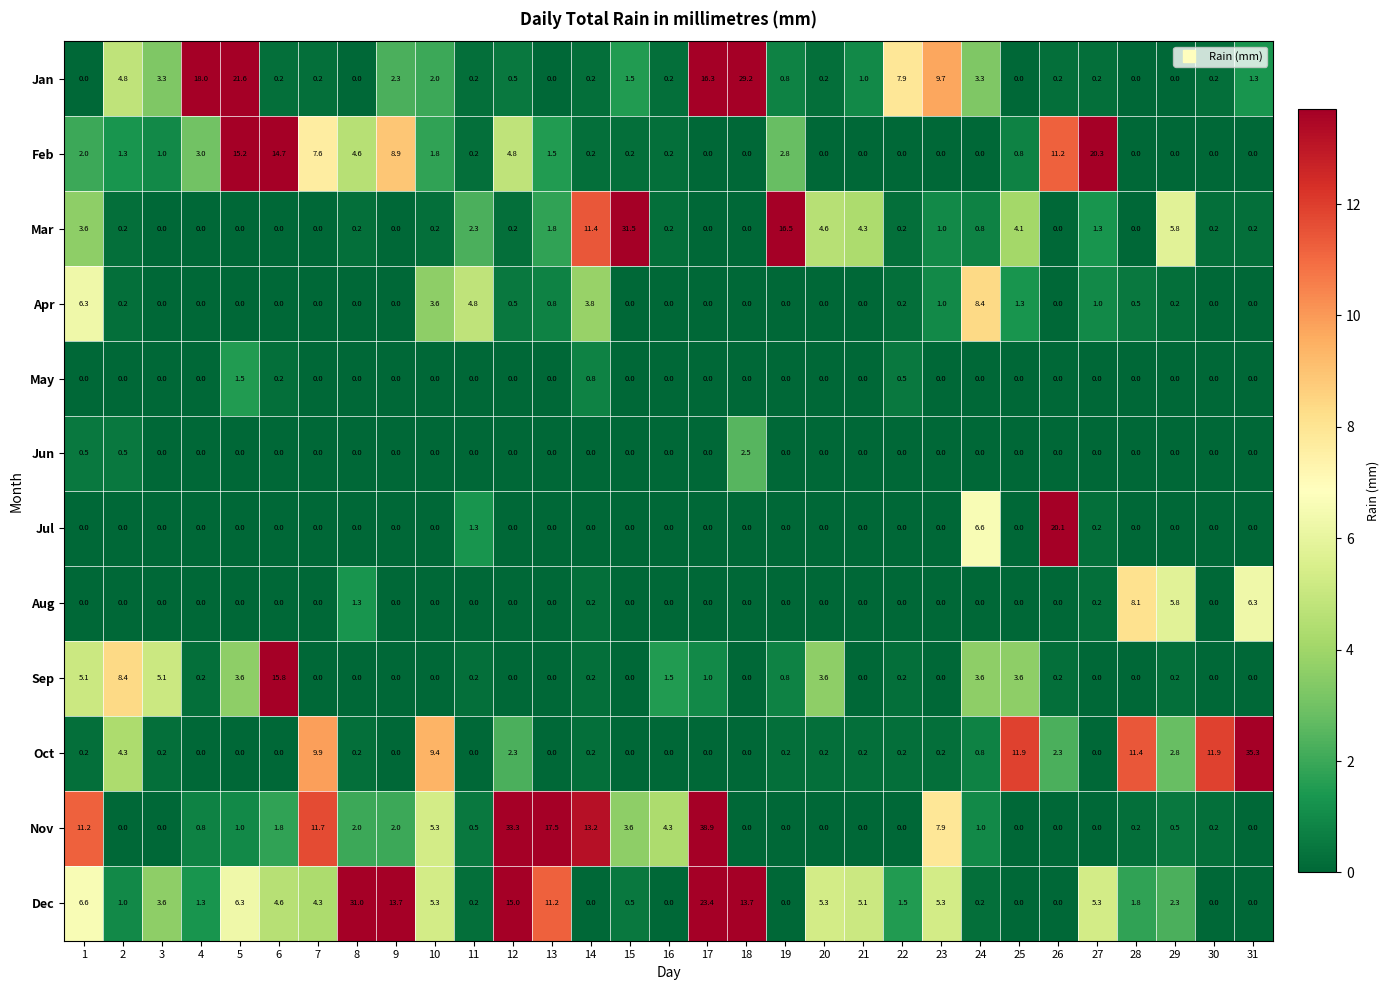

What is the total value across all series at 14?

30.2